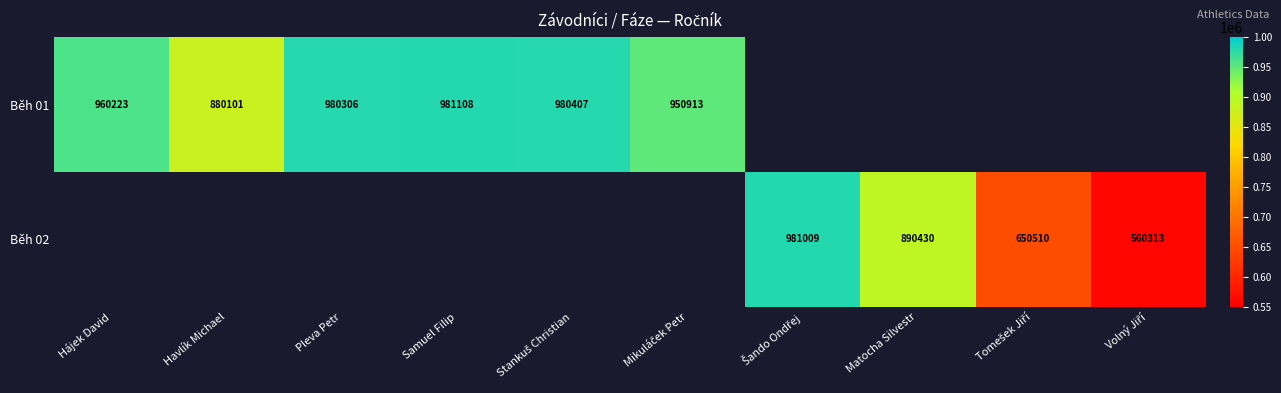

The Běh 02 series shows 1435755 at Matocha Silvestr. True or false?

False